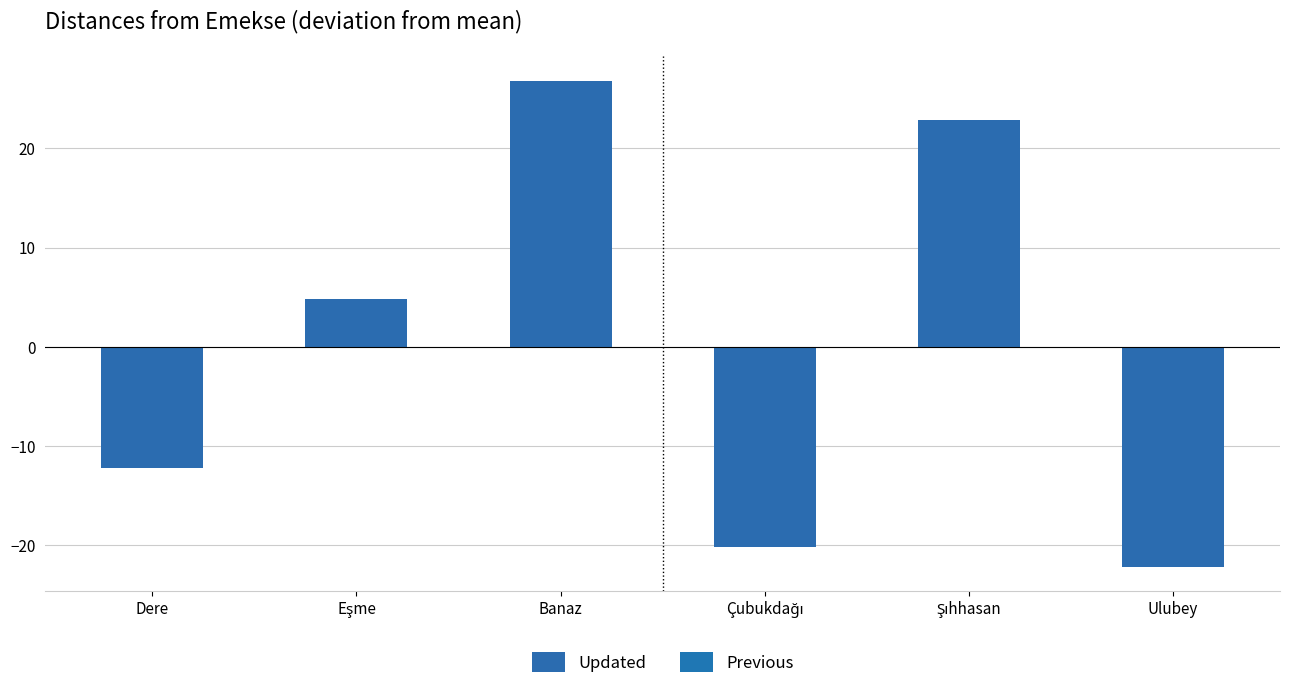

How many positive values are there?

3